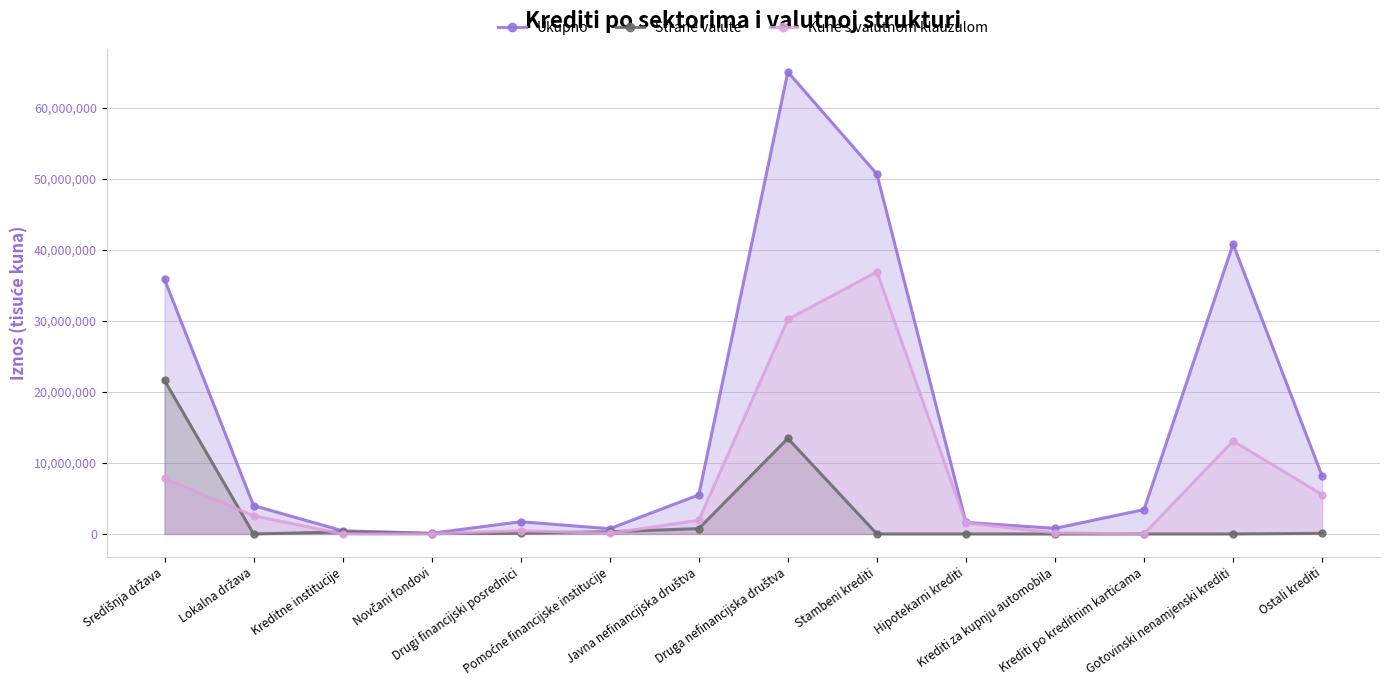

List the series in order of their overall mean, highest first.

Ukupno, Kune s valutnom klauzulom, Strane valute